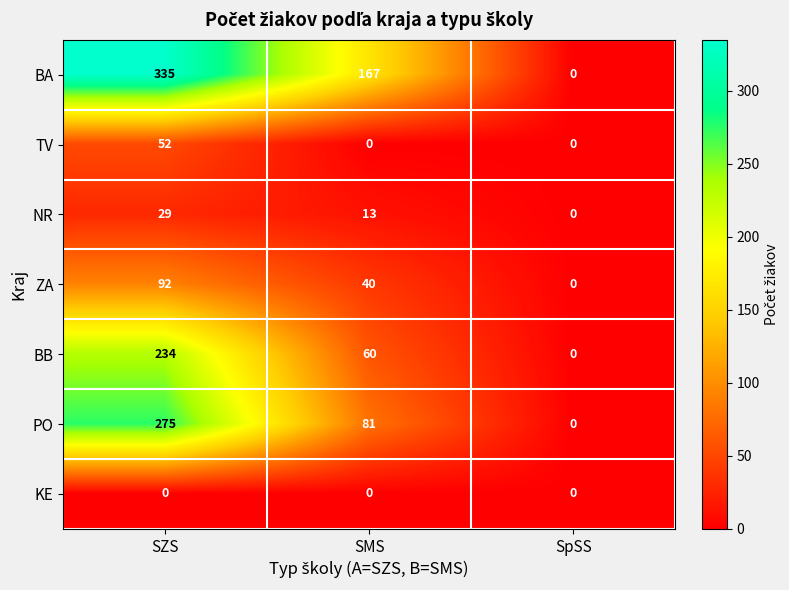

How many series are shown in this chart?

7